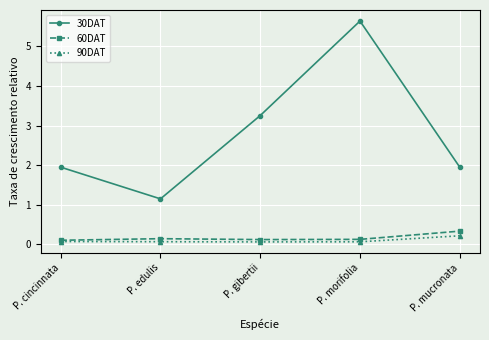

Count the 60DAT values in the range 0 to 1.

5